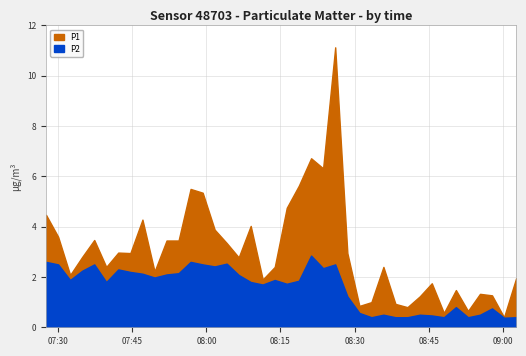

True or false: P2 has a value of 3.4 at 24.

False